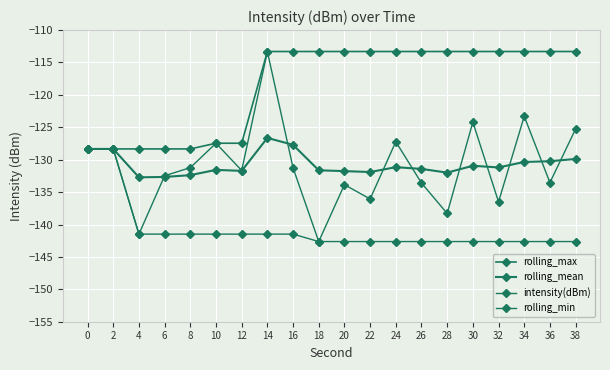

Which series ends up on top after the final intersection of rolling_mean and intensity(dBm)?

intensity(dBm)